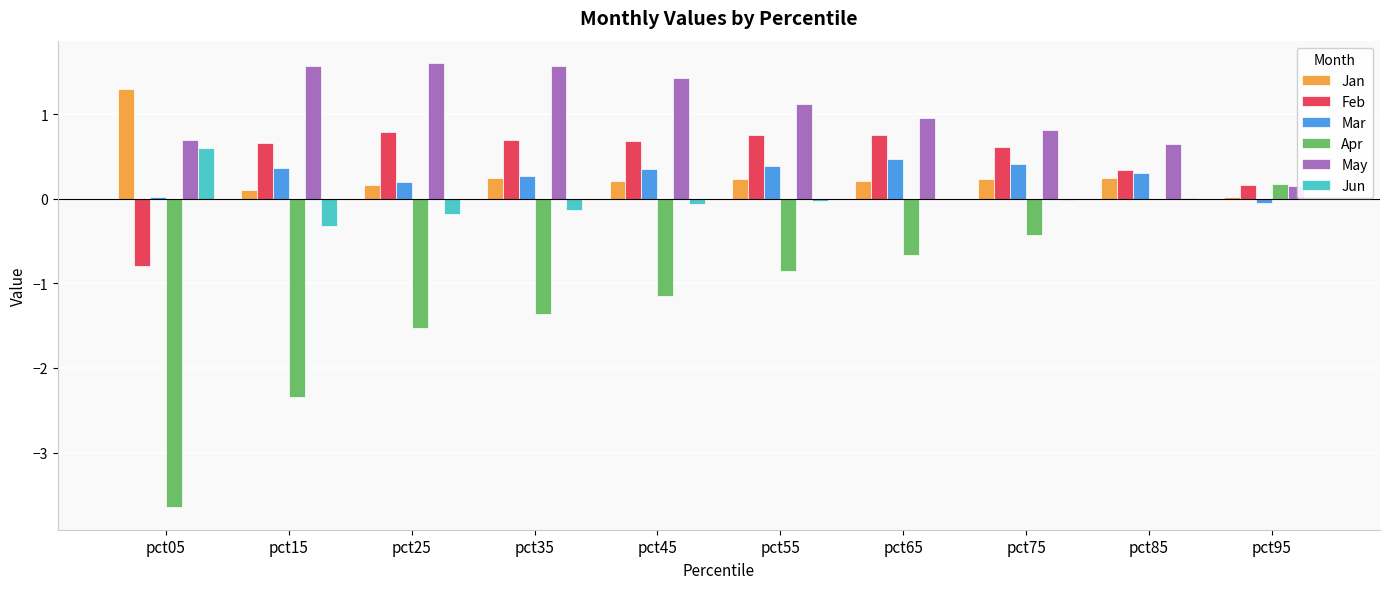

The Jan series shows 0.2 at pct85. True or false?

True